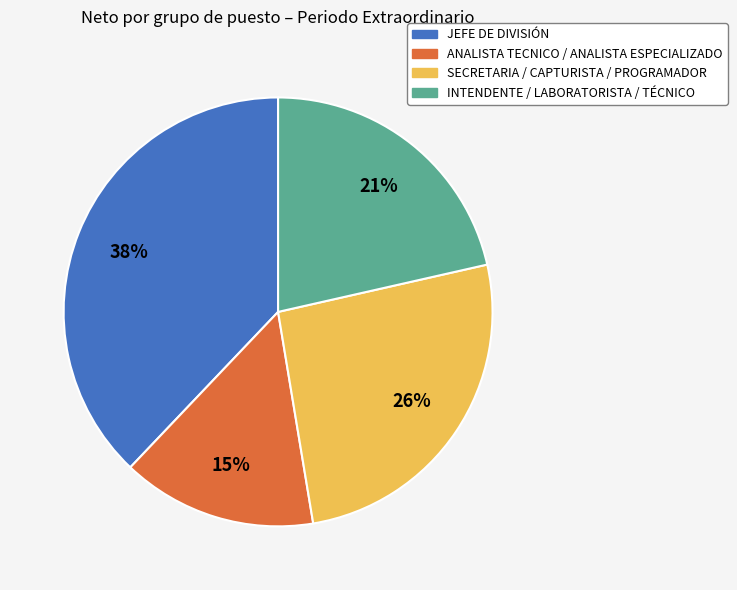

Is there any slice that represents more than half of the pie?

No